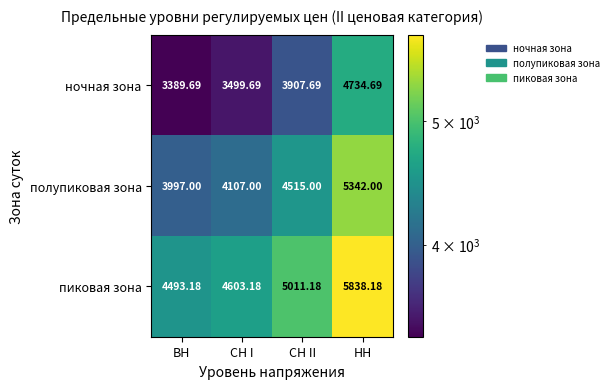

Which category has the highest value in the ночная зона series?

НН